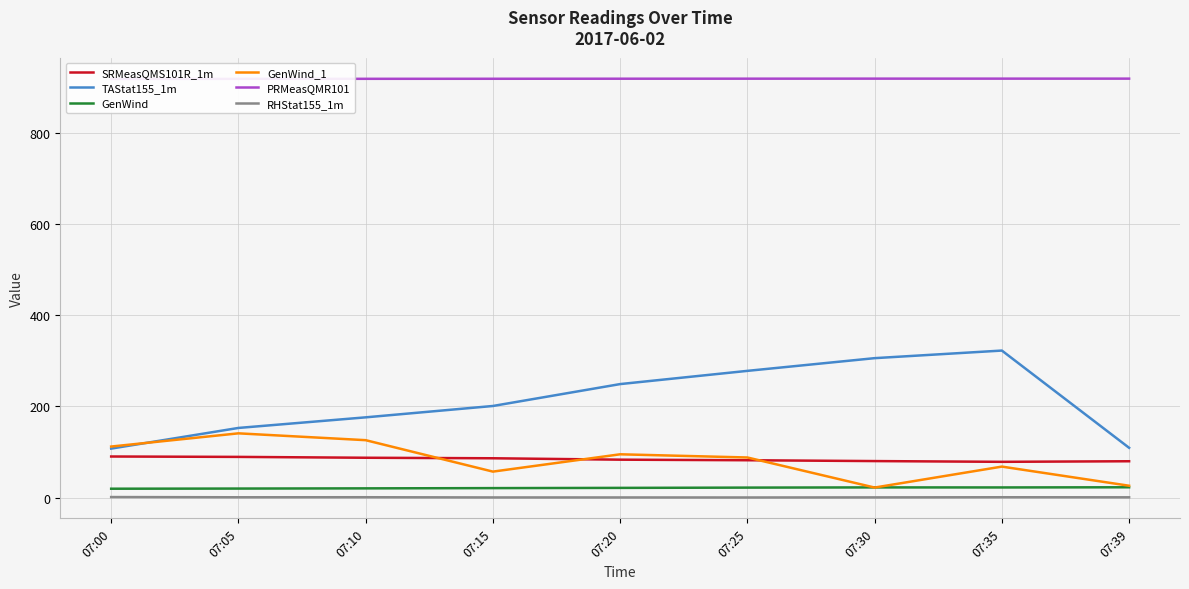

True or false: SRMeasQMS101R_1m and PRMeasQMR101 intersect in this chart.

False